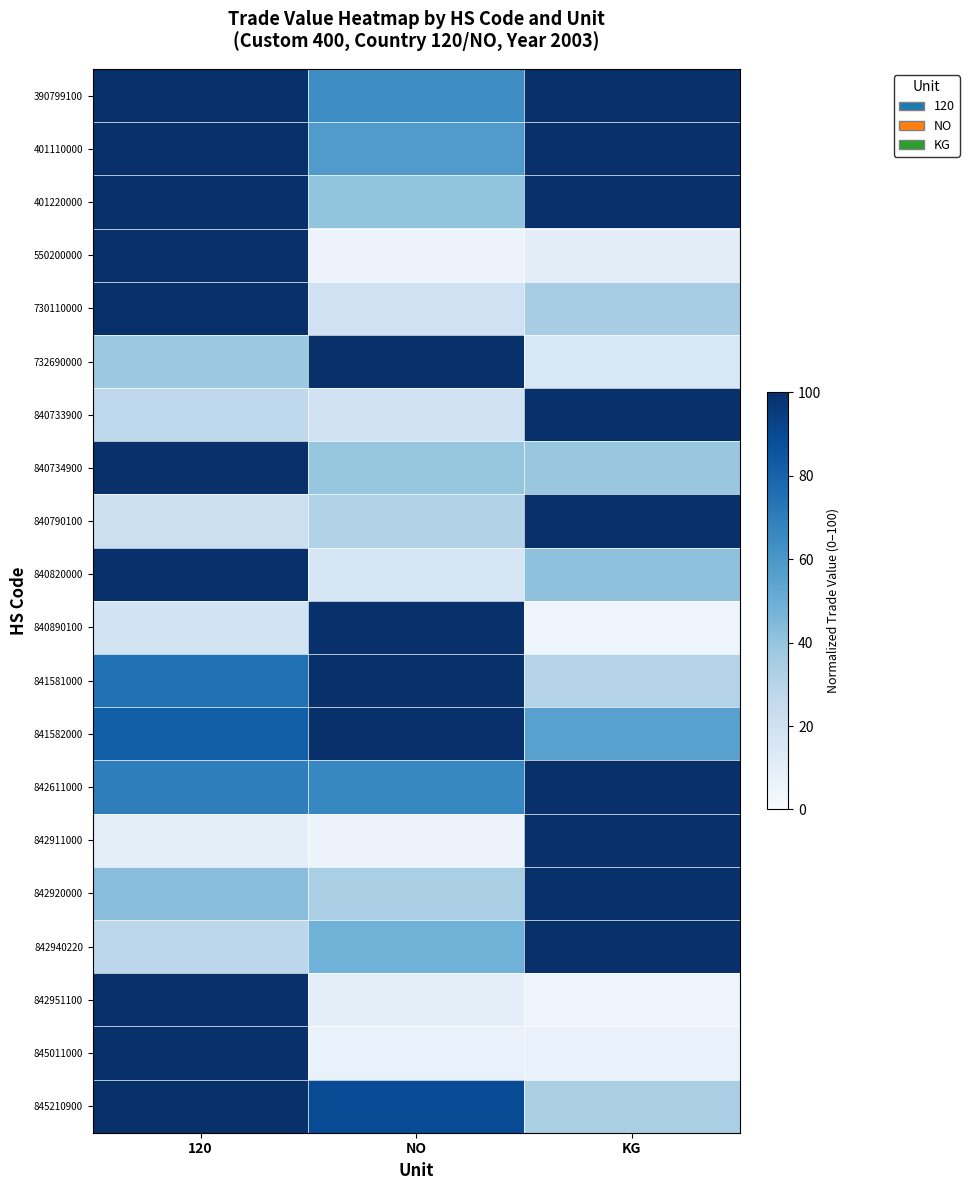

At which category does the chart reach its minimum across all series?

KG